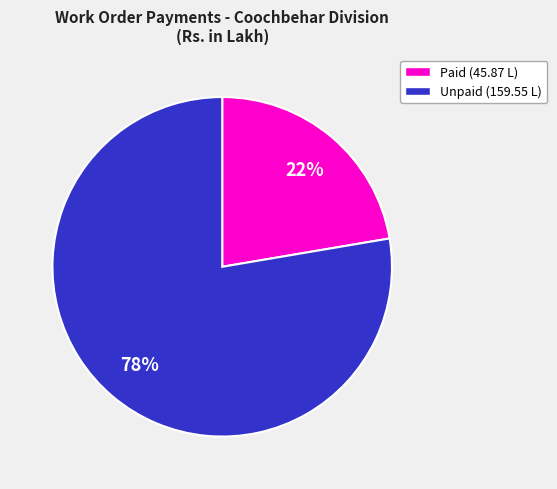

How many segments does this pie chart have?

2